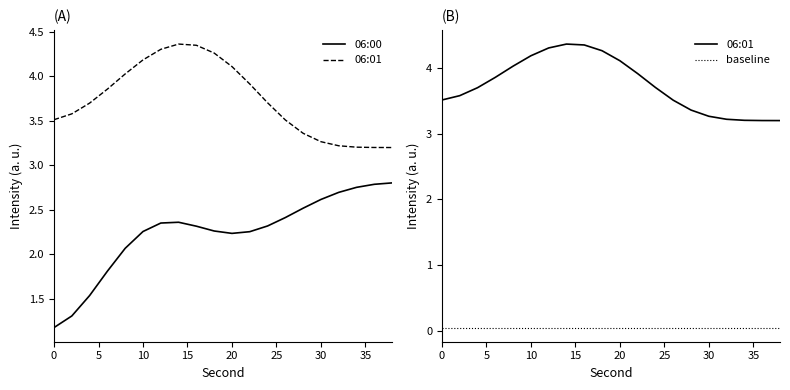

Rank the series by their average value, from lowest to highest.

baseline, 06:00, 06:01